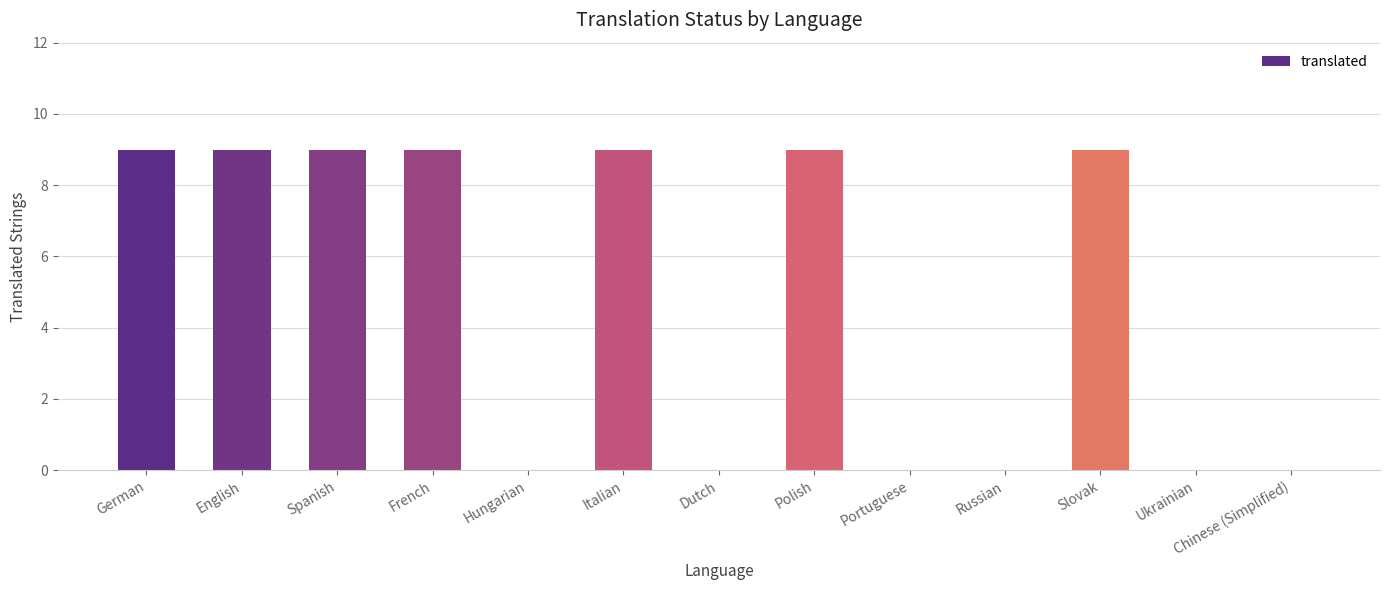

True or false: the data shows 9 at French.

True